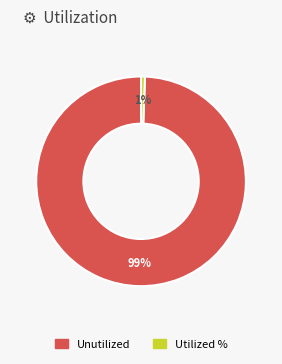

To the nearest percent, what is the average slice percentage?

50%